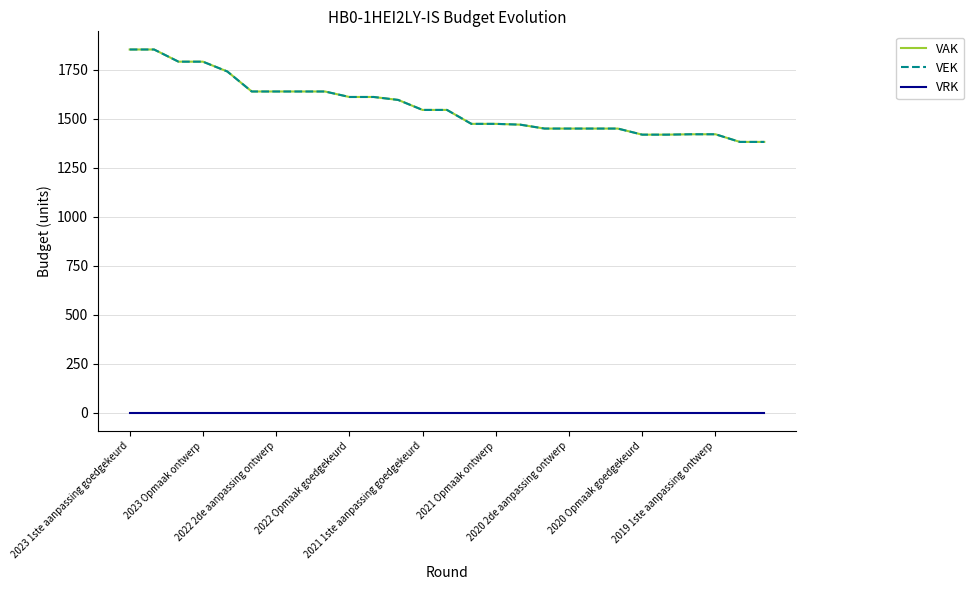

What is the maximum value shown in the chart?

1852